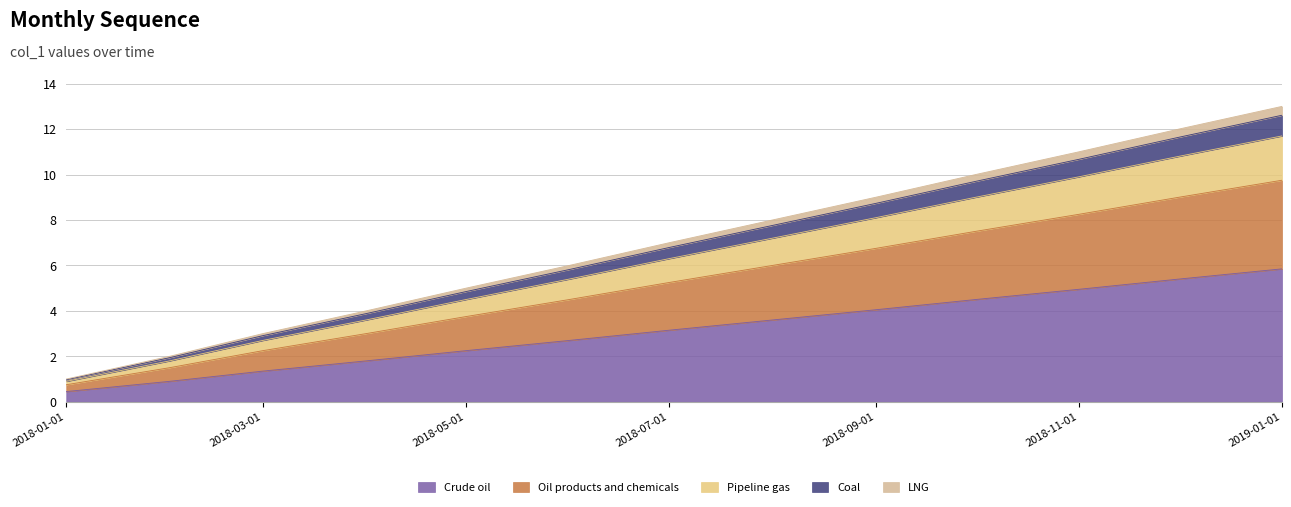

What is the lowest value of the Crude oil series?

0.5